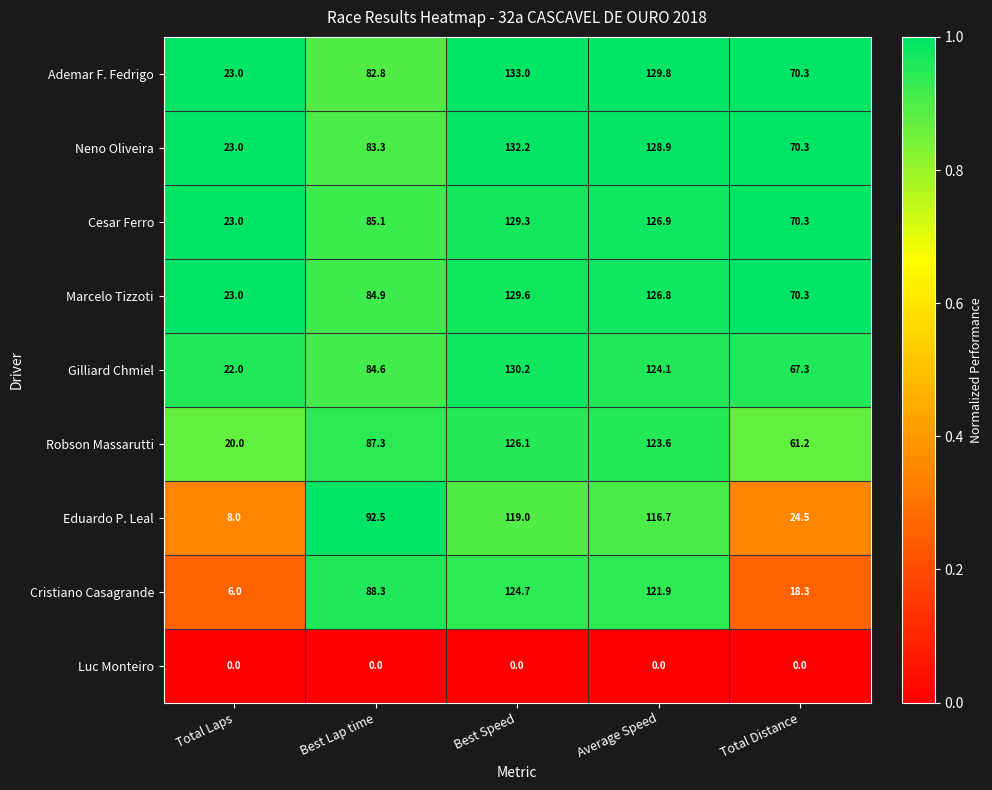

List the series in order of their peak value, highest first.

Ademar F. Fedrigo, Neno Oliveira, Gilliard Chmiel, Marcelo Tizzoti, Cesar Ferro, Robson Massarutti, Cristiano Casagrande, Eduardo P. Leal, Luc Monteiro